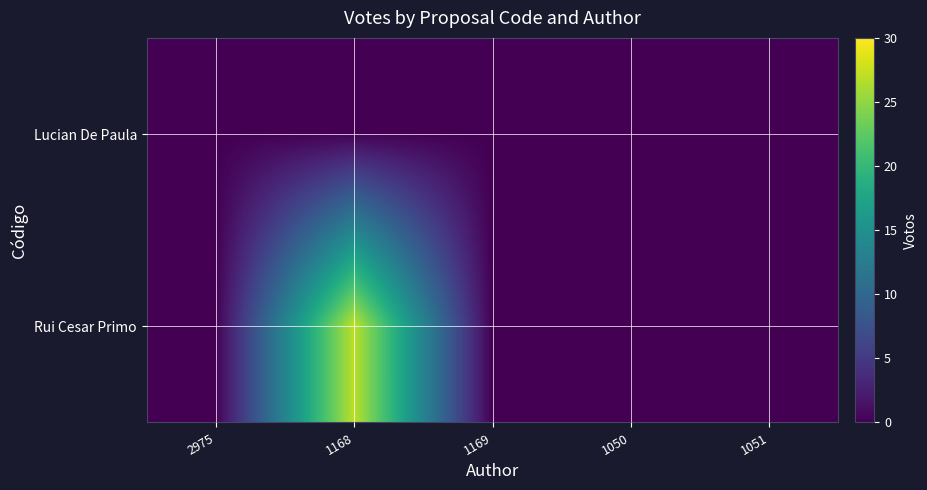

At how many categories does at least one series exceed 4?

1